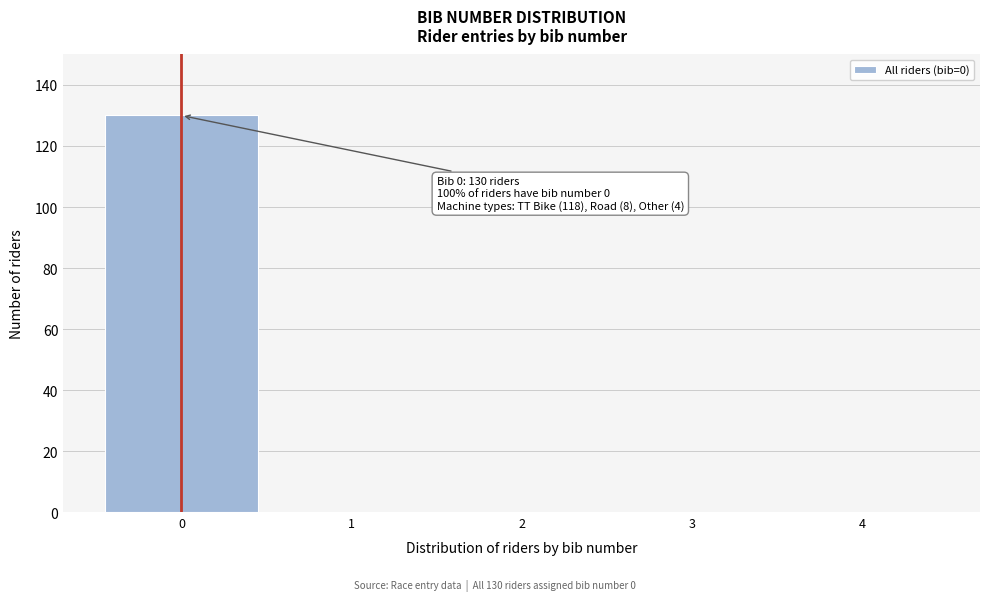

Which range on the x-axis has the tallest bar?

-0.5 to 0.5